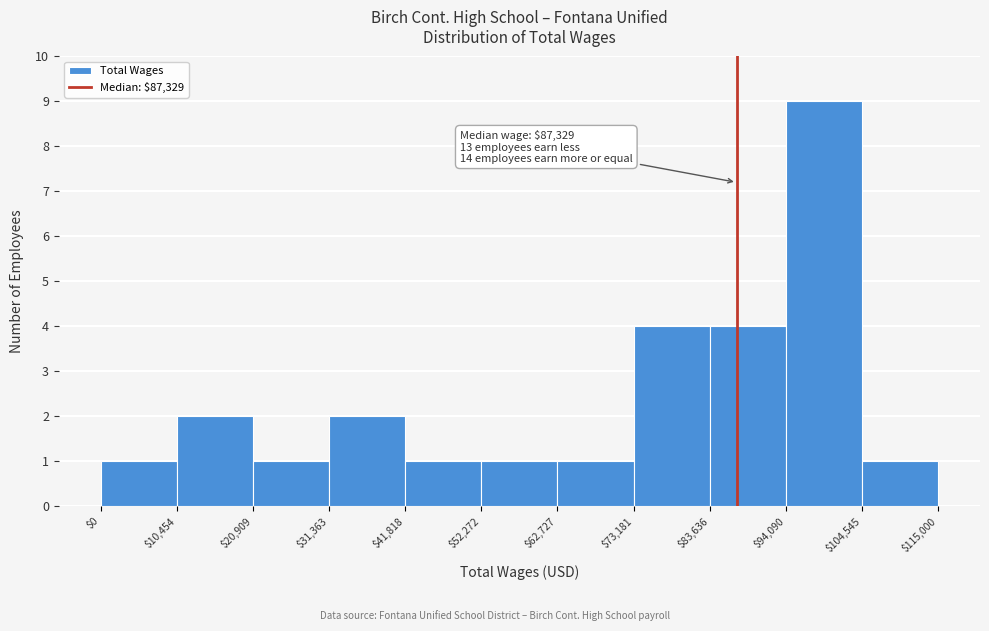

Which range on the x-axis has the tallest bar?

$94,090 to $104,545